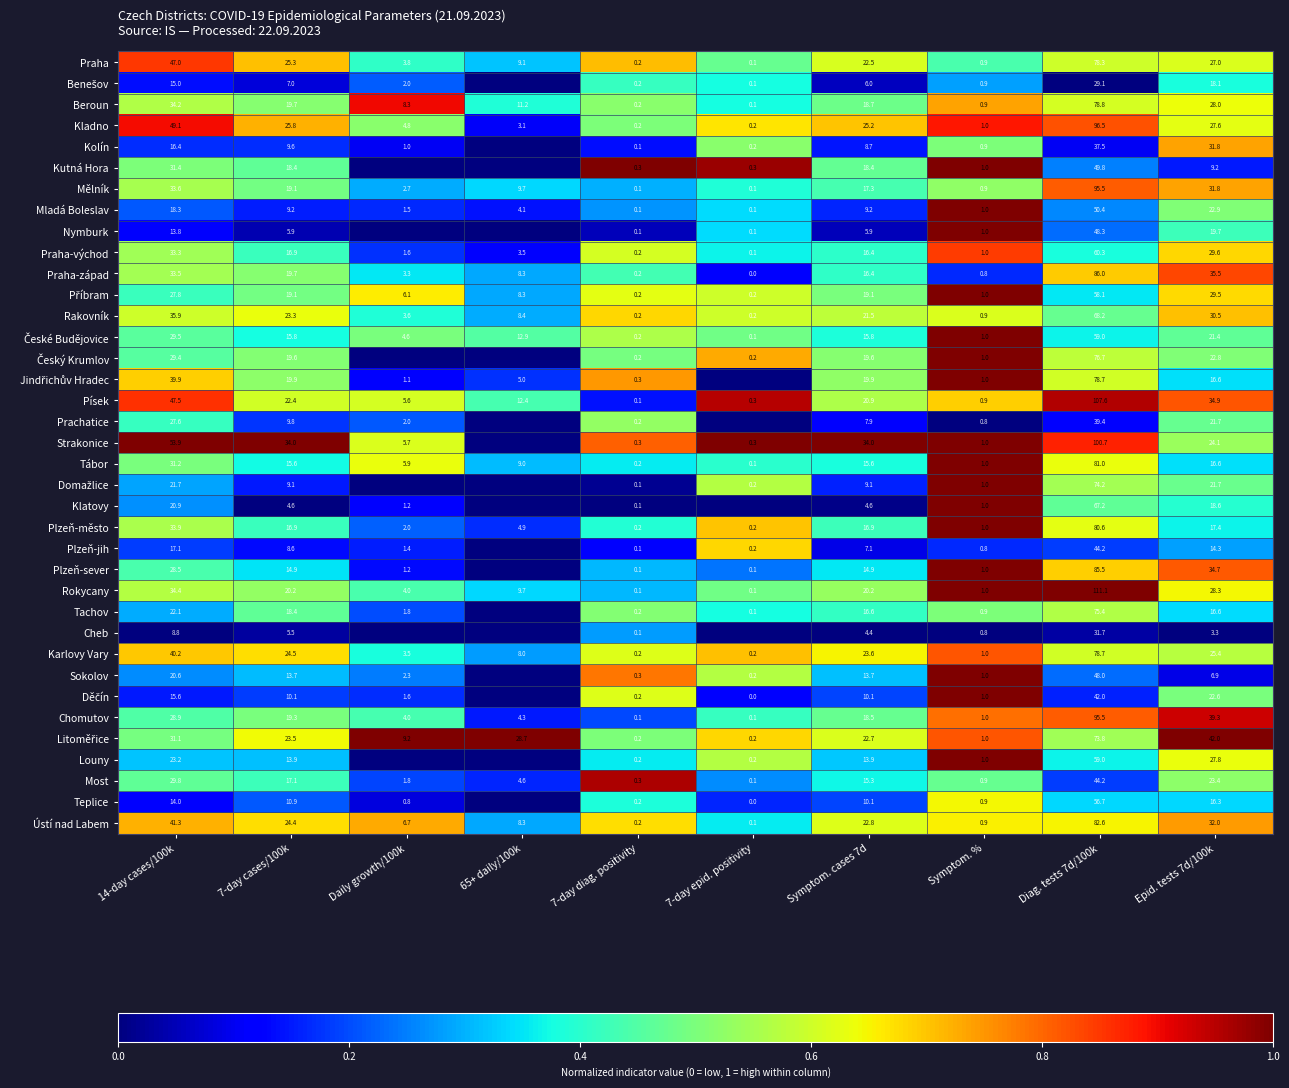

Read the Praha value at 7-day cases/100k.

25.3